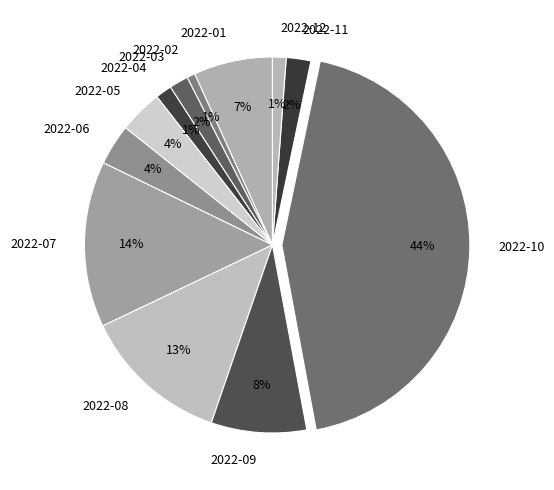

To the nearest percent, what portion does 2022-10 represent?

44%